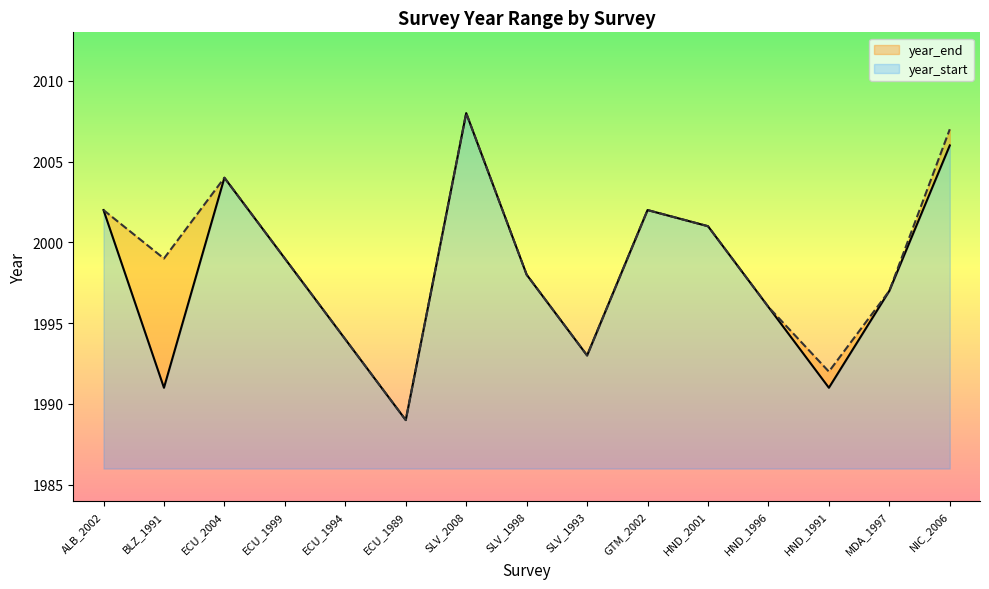

In year_end, how many points are higher than both neighbors (excluding endpoints)?

3